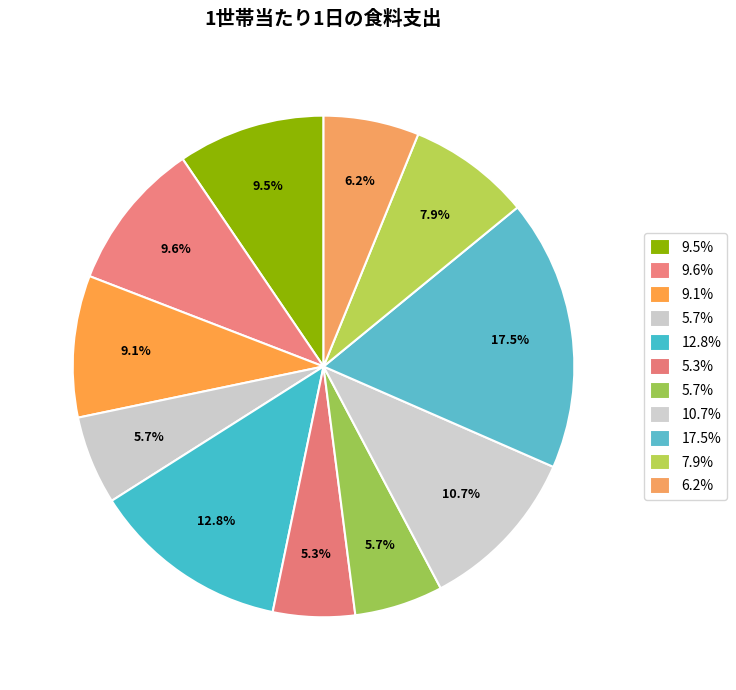

Count the number of slices in the pie.

11